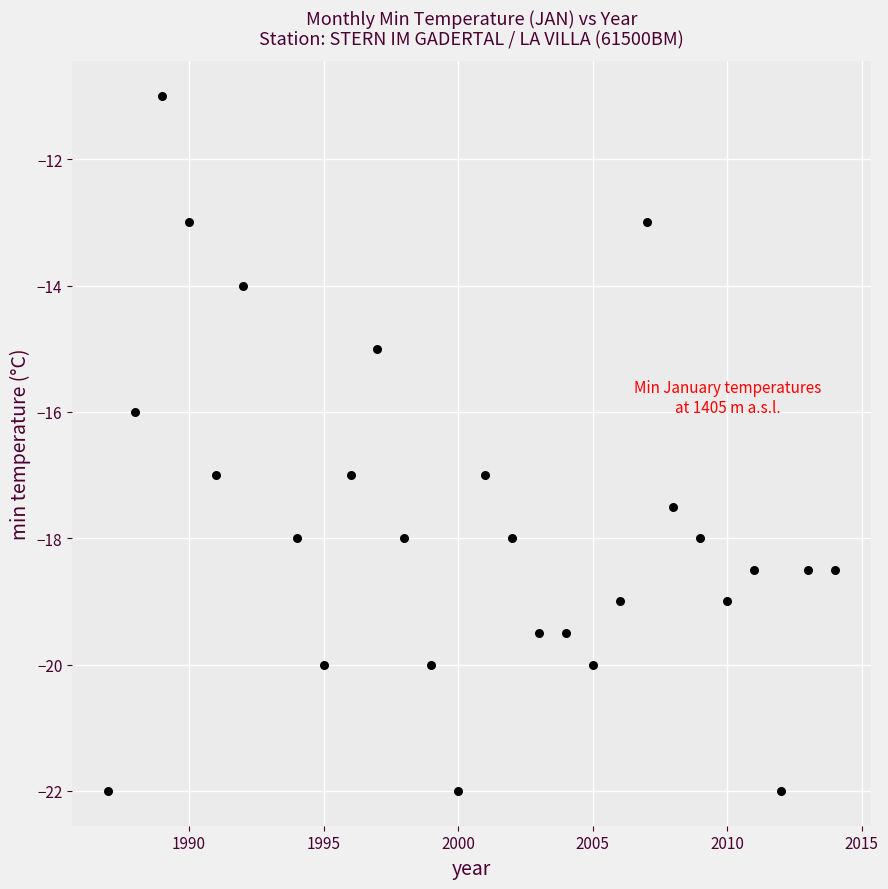

What is the range of Y values (max minus min)?

11.0